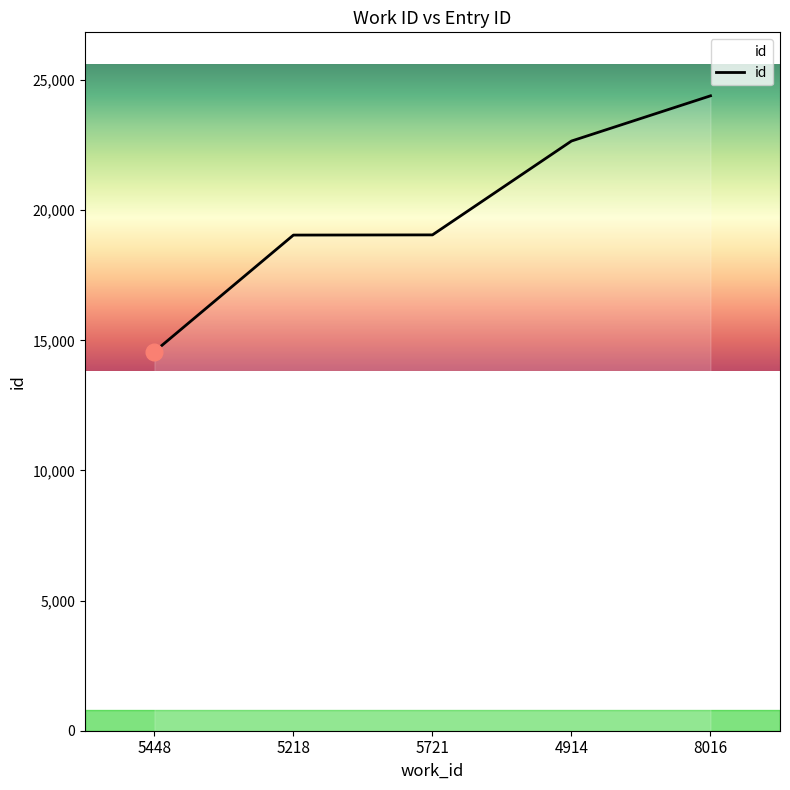

What is the smallest value displayed?

14565